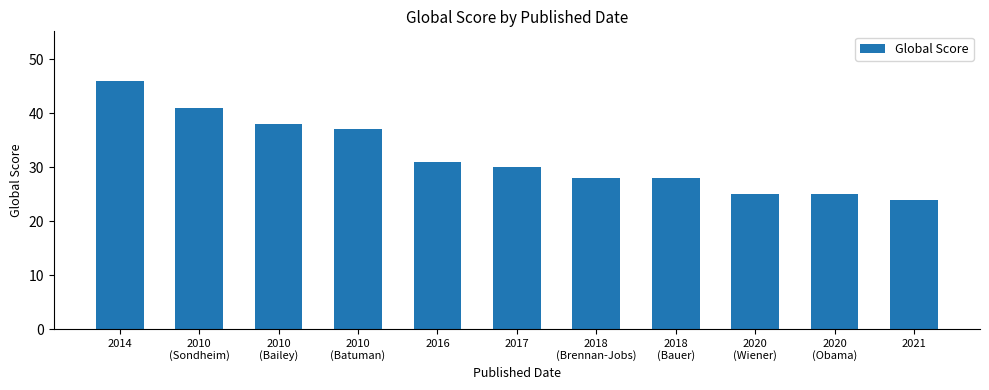

What is the approximate value at 2017, to the nearest 10?

30